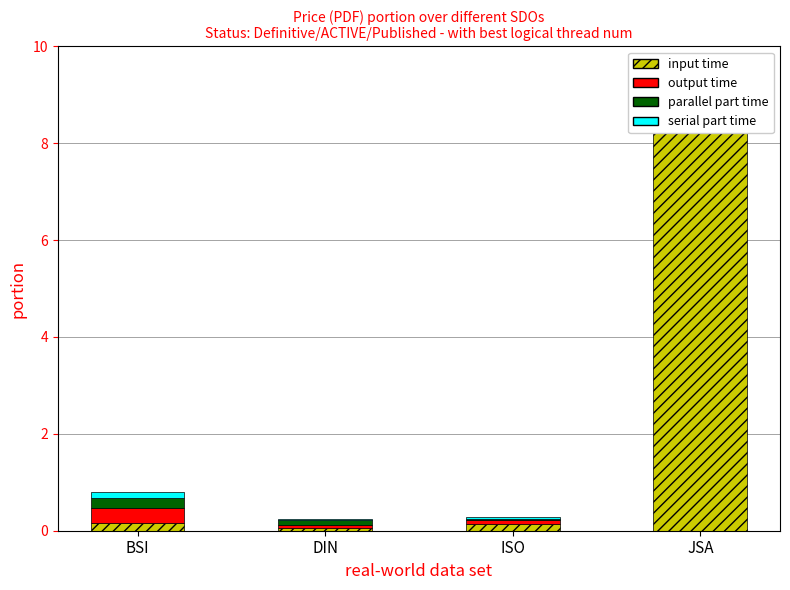

List the series in order of their peak value, lowest first.

serial part time, parallel part time, output time, input time